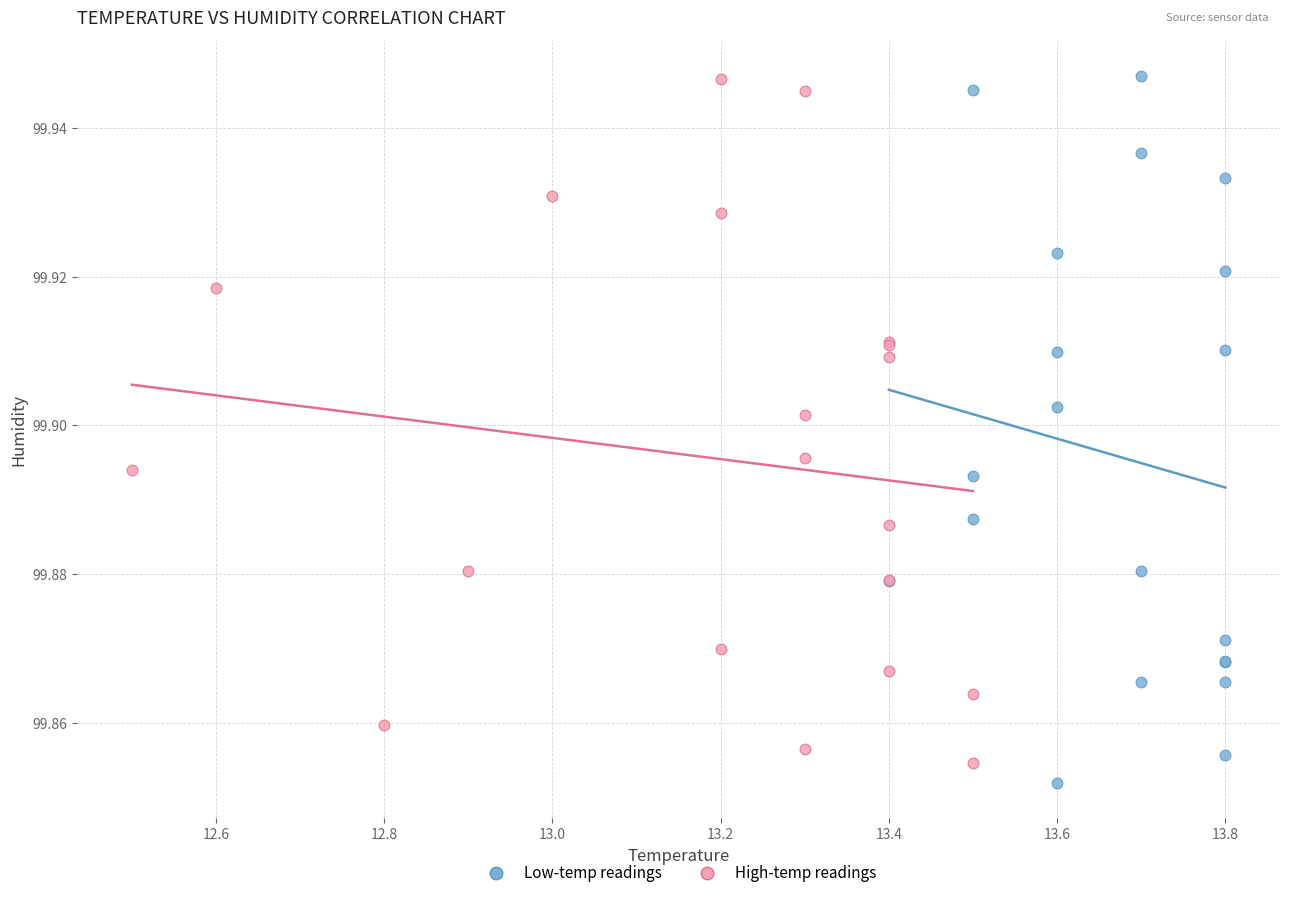

Which series has the widest spread of Y values?

Low-temp readings